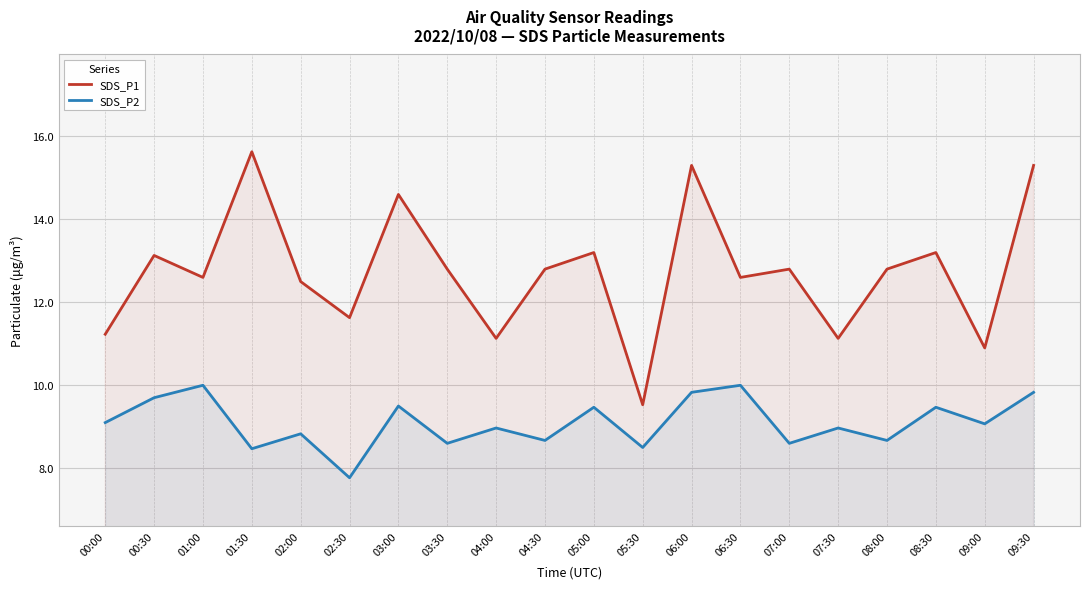

Where does the SDS_P1 series first go above 12?

00:30